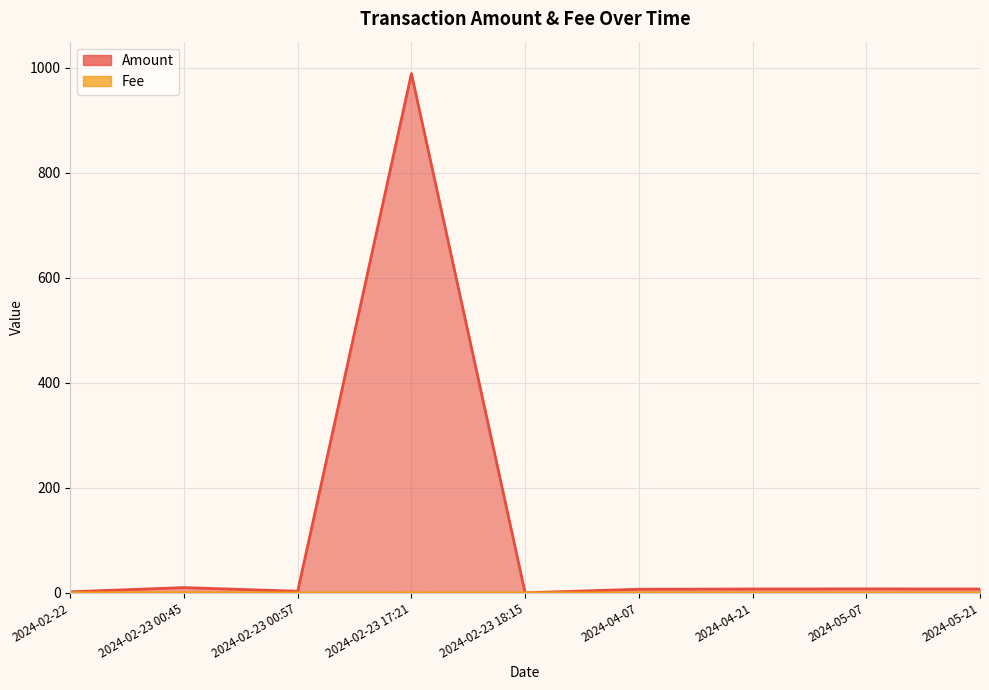

Reading right to left, extract all data points from this chart.

Amount: 2024-05-21=7.3	2024-05-07=7.5	2024-04-21=7.3	2024-04-07=6.9	2024-02-23 18:15=0.0	2024-02-23 17:21=989.2	2024-02-23 00:57=3.0	2024-02-23 00:45=10.0	2024-02-22=2.0
Fee: 2024-05-21=0.0	2024-05-07=0.0	2024-04-21=0.0	2024-04-07=0.0	2024-02-23 18:15=0.0	2024-02-23 17:21=0.2	2024-02-23 00:57=0.0	2024-02-23 00:45=0.2	2024-02-22=0.2